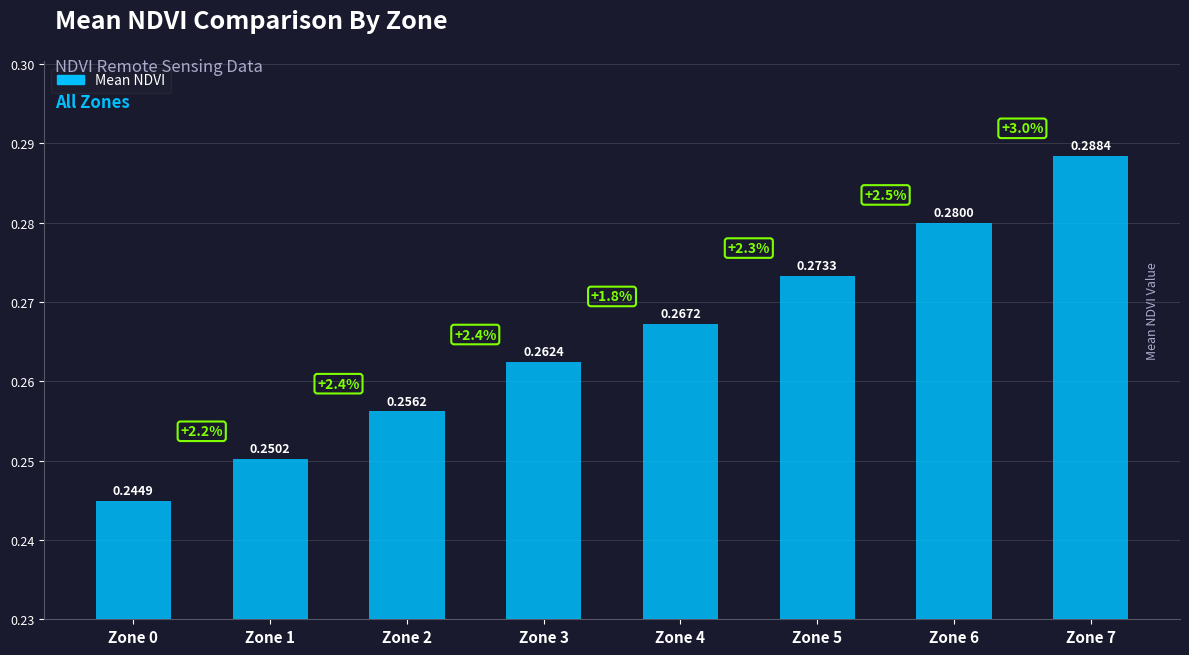

Rank the categories by value from lowest to highest.

Zone 0, Zone 1, Zone 2, Zone 3, Zone 4, Zone 5, Zone 6, Zone 7